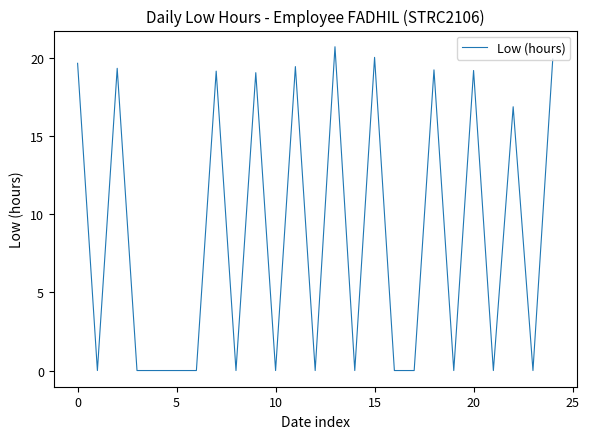

What is the maximum value shown in the chart?

20.7